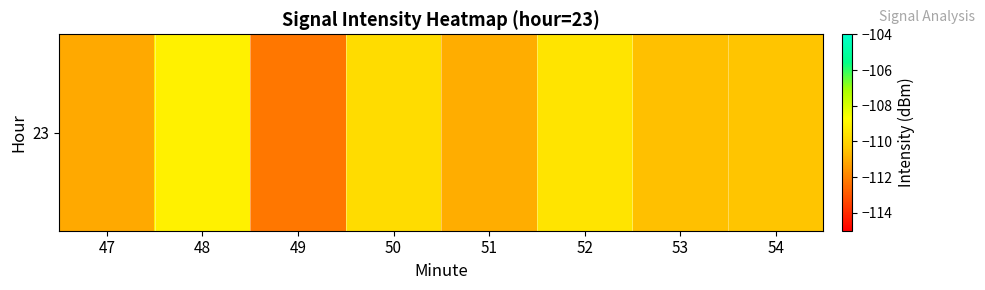

Rank the categories by value from lowest to highest.

49, 47, 51, 53, 54, 50, 52, 48